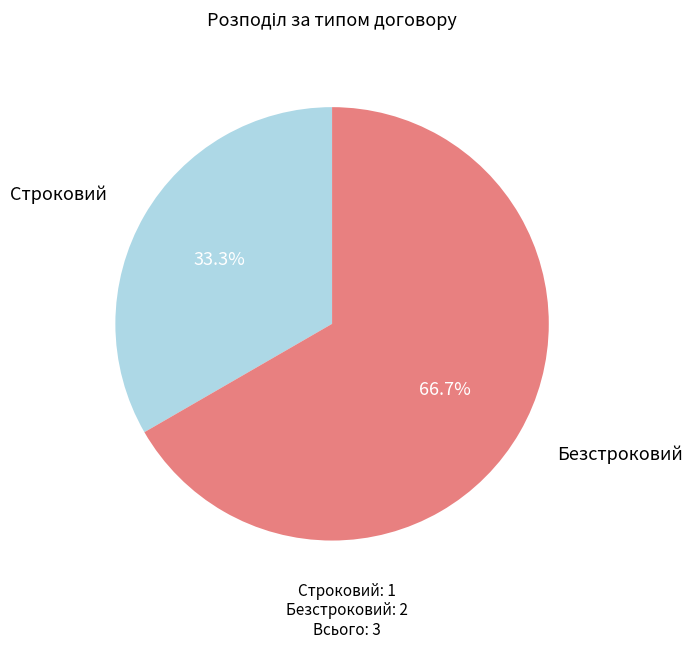

Is there any slice that represents more than half of the pie?

Yes